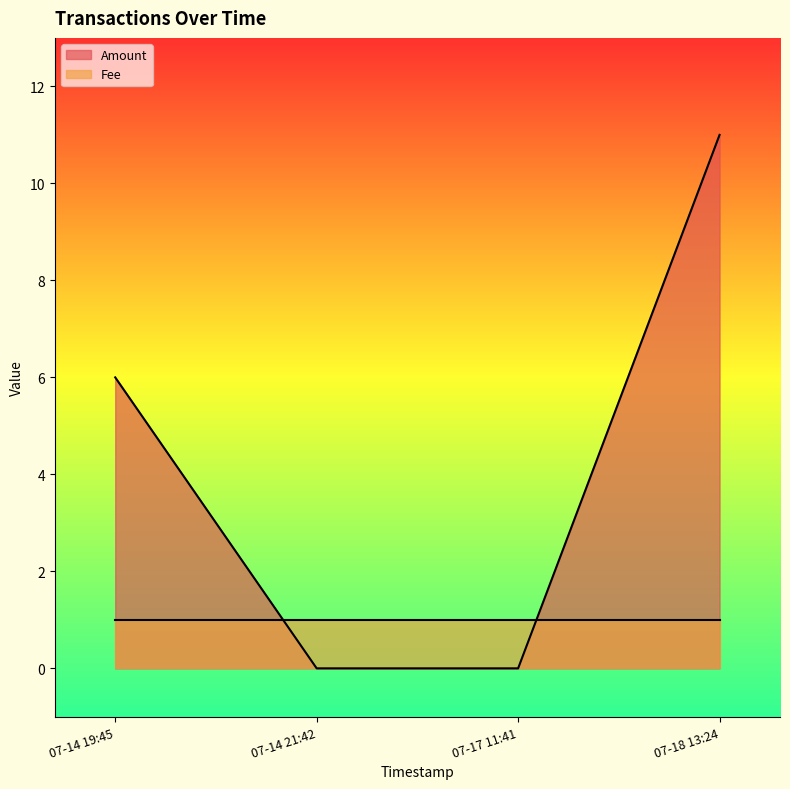

Which series ends up on top after the final intersection of Amount and Fee?

Amount